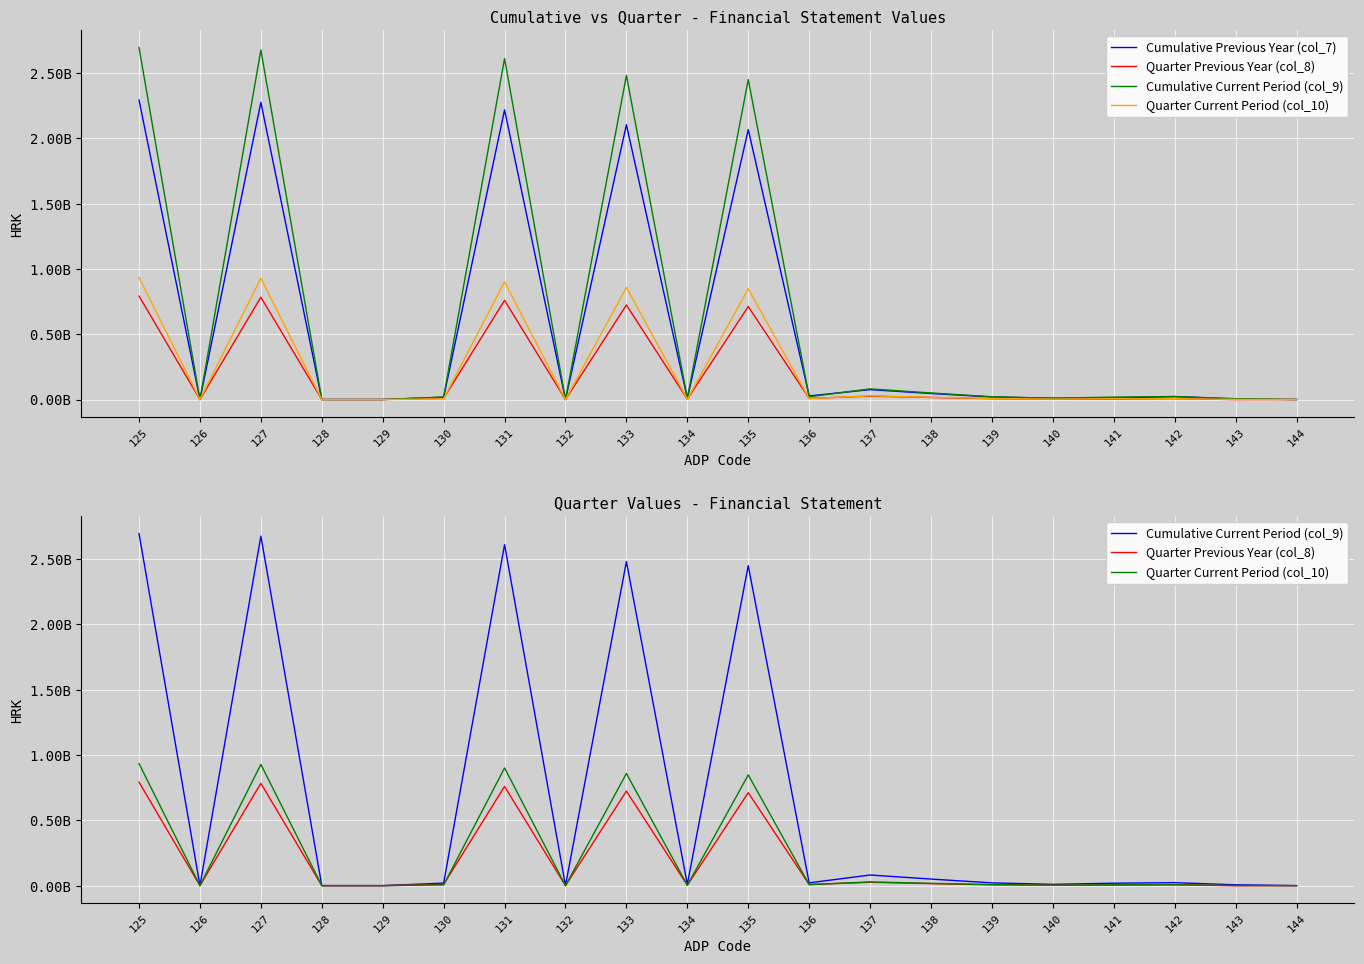

Count the number of categories in the chart.

20